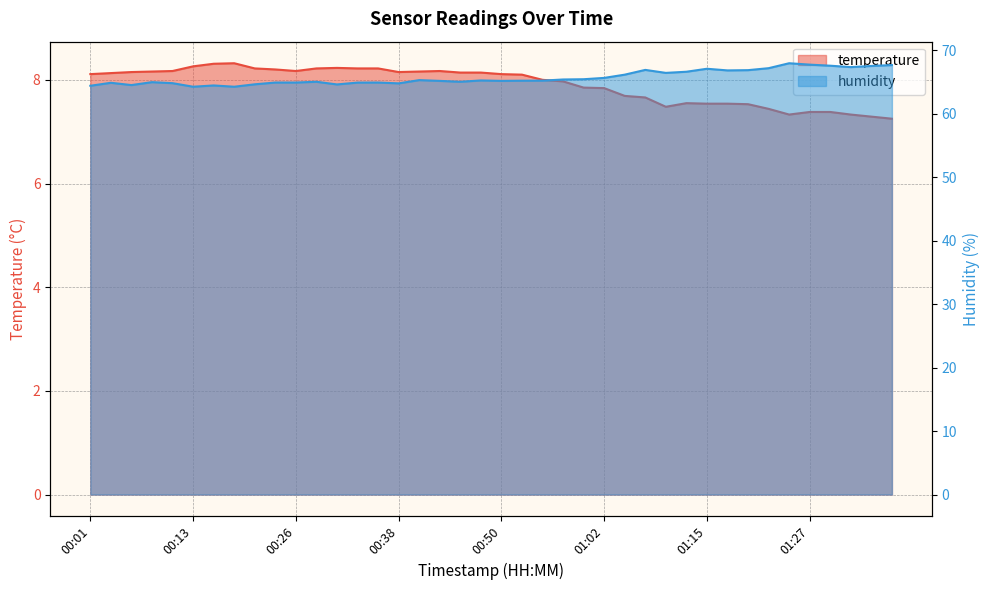

True or false: temperature has a value of 7.5 at 01:10.

True